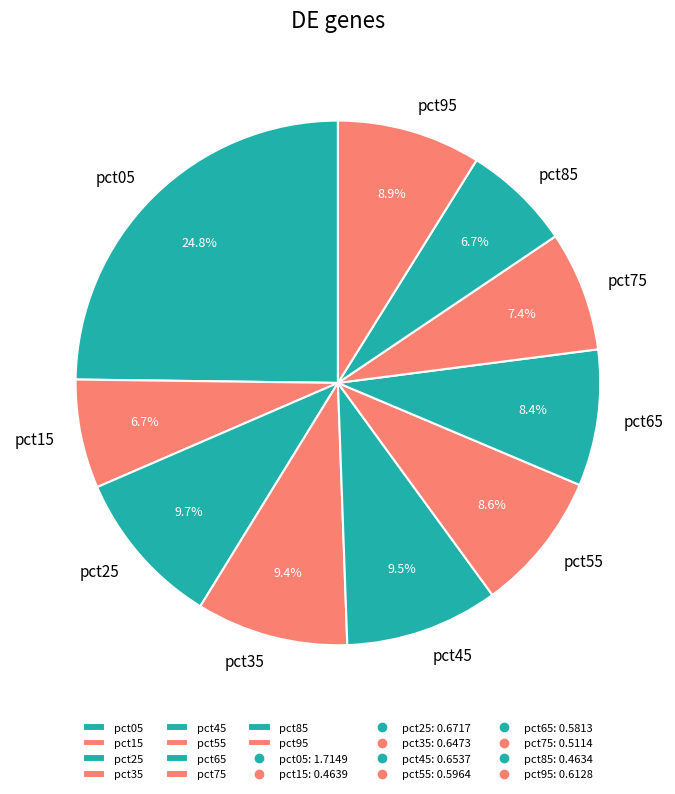

Is there a majority slice in this chart?

No